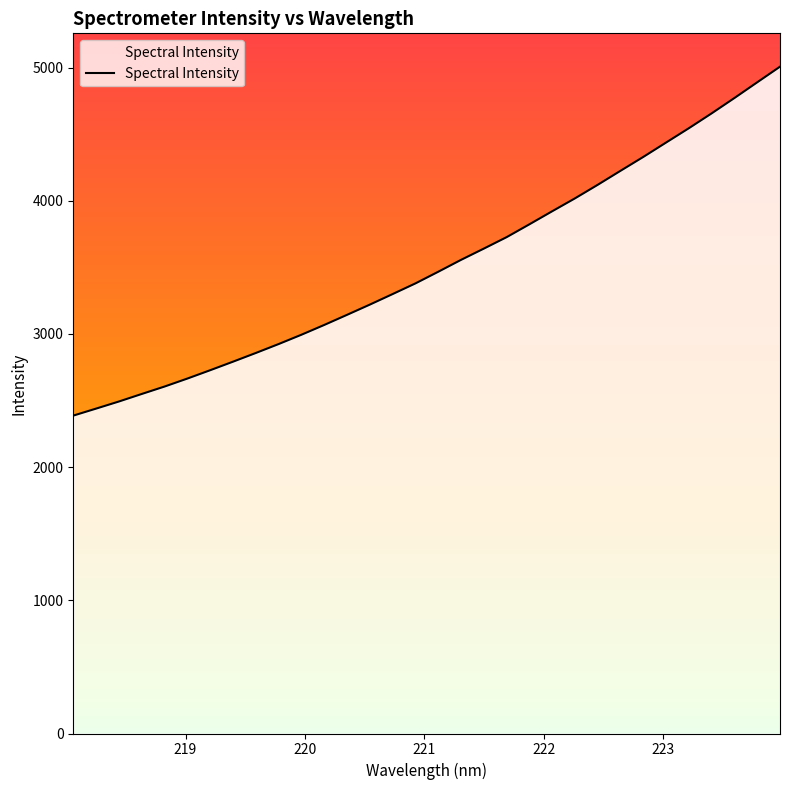

What is the difference between the maximum and minimum values?

2620.0